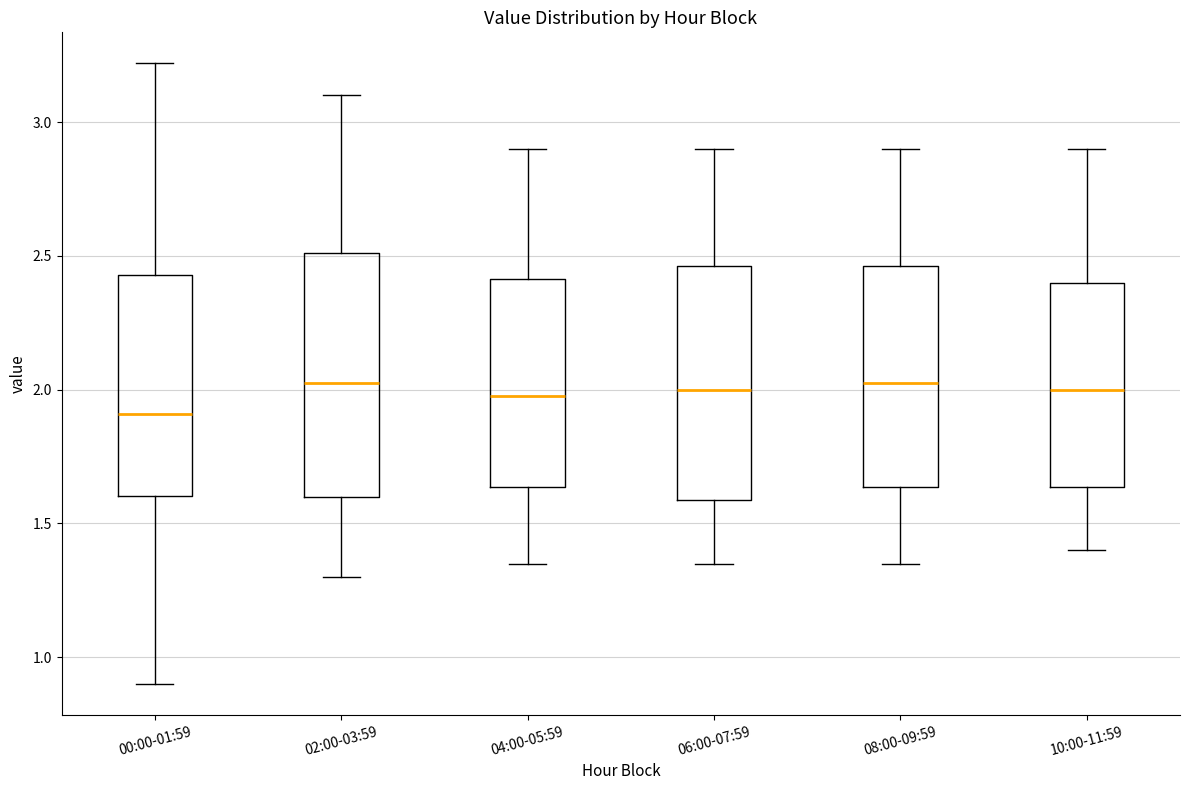

Which box's median line is the lowest?

00:00-01:59